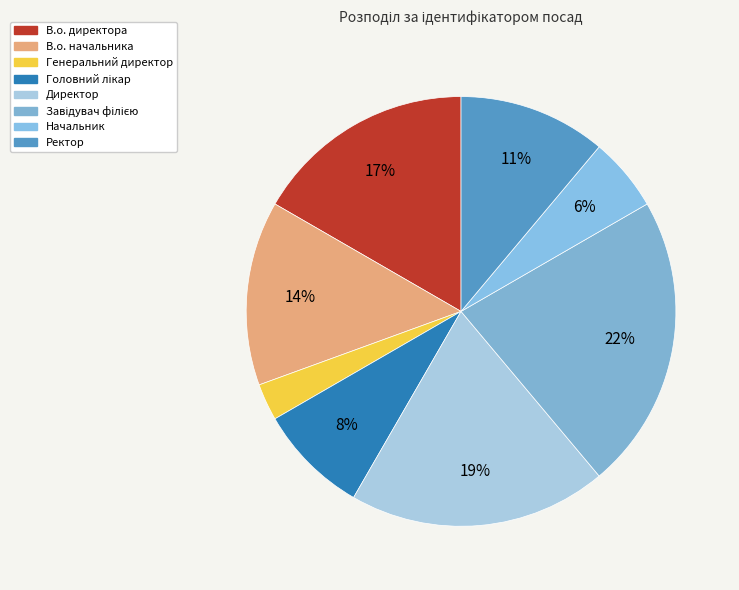

Which slice is the smallest?

Генеральний директор